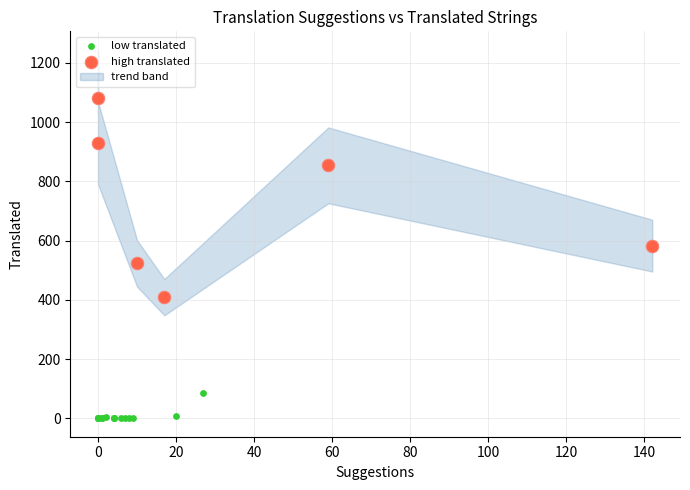

Which series contains the lowest Y value?

low translated